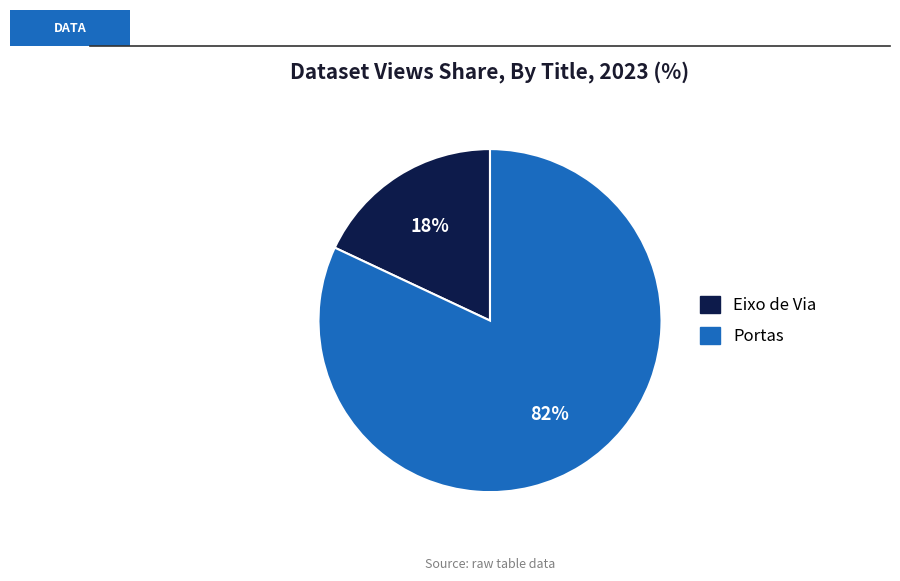

To the nearest percent, what is the average slice percentage?

50%